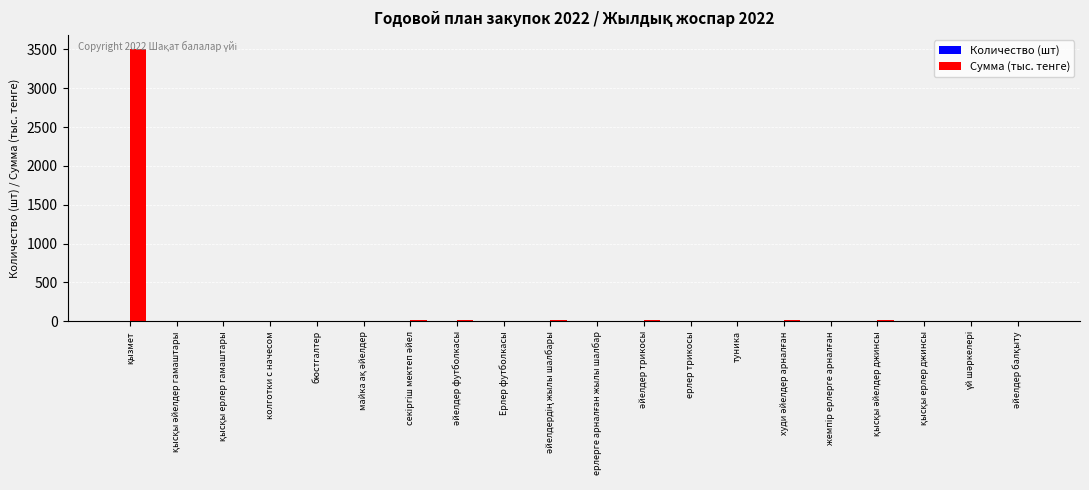

What is the highest value of the Сумма (тыс. тенге) series?

3510.0